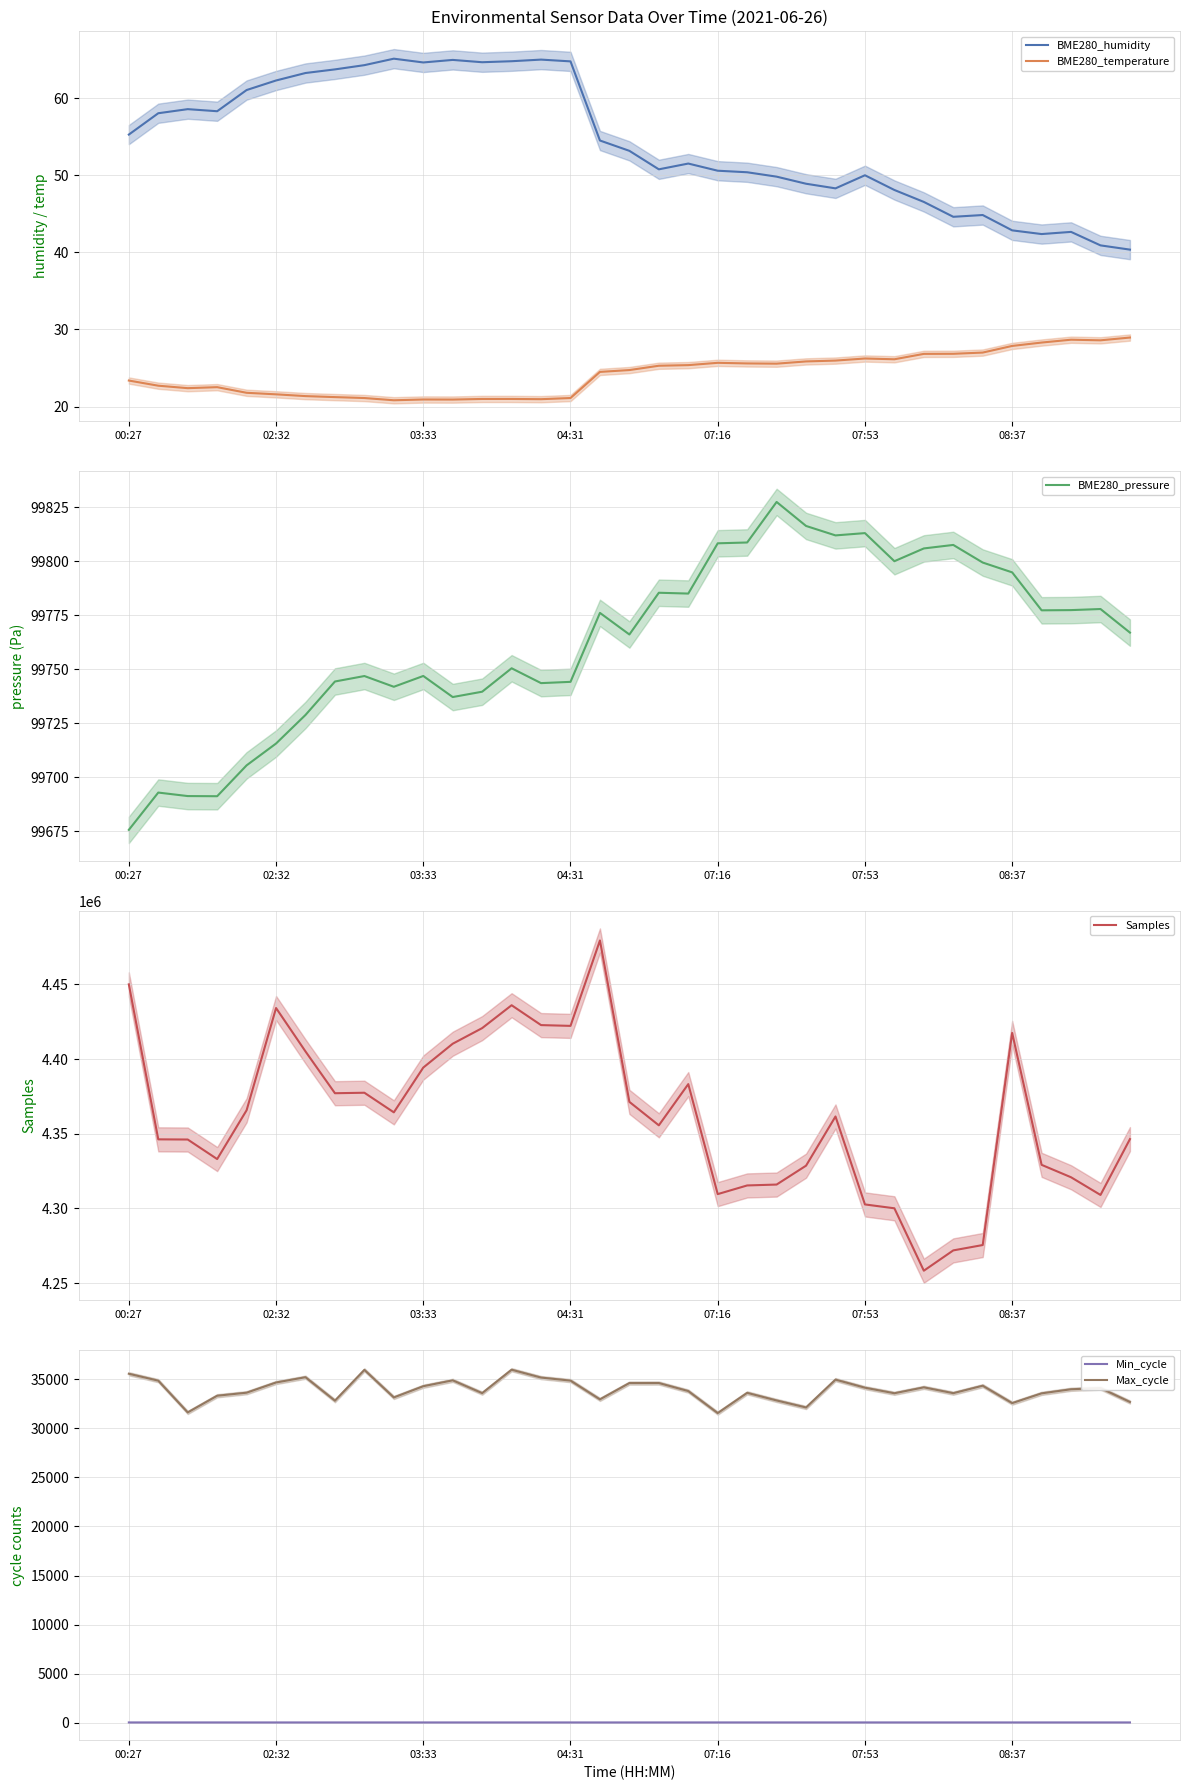

Reading right to left, list all the values displayed in this chart.

BME280_humidity: 40.4	40.9	42.7	42.4	42.9	44.9	44.6	46.5	48.1	50.0	48.3	48.9	49.8	50.4	50.6	51.5	50.8	53.2	54.5	64.8	65.0	64.8	64.7	65.0	64.7	65.1	64.3	63.8	63.3	62.3	61.1	58.3	58.6	58.1	55.3
BME280_temperature: 28.9	28.6	28.7	28.3	27.9	27.0	26.8	26.8	26.1	26.2	26.0	25.9	25.6	25.6	25.7	25.4	25.3	24.7	24.5	21.1	20.9	21.0	21.0	20.9	20.9	20.8	21.1	21.2	21.4	21.6	21.8	22.5	22.4	22.7	23.4
BME280_pressure: 99767.0	99777.9	99777.4	99777.3	99794.9	99799.4	99807.6	99805.9	99800.0	99813.0	99812.0	99816.3	99827.4	99808.7	99808.3	99785.1	99785.4	99766.1	99776.1	99744.2	99743.6	99750.5	99739.7	99737.2	99746.9	99741.9	99746.9	99744.4	99728.9	99715.7	99705.6	99691.3	99691.4	99693.0	99675.8
Samples: 4346439.0	4309042.0	4320881.0	4329202.0	4417555.0	4275502.0	4271909.0	4258311.0	4300104.0	4302689.0	4361586.0	4328650.0	4316000.0	4315404.0	4309599.0	4383264.0	4355666.0	4371378.0	4479454.0	4422257.0	4422779.0	4436082.0	4420764.0	4410309.0	4394340.0	4364356.0	4377487.0	4377159.0	4405139.0	4434212.0	4365765.0	4333069.0	4346156.0	4346272.0	4450060.0
Min_cycle: 32.0	33.0	33.0	33.0	32.0	33.0	33.0	33.0	33.0	33.0	32.0	33.0	33.0	33.0	33.0	32.0	32.0	32.0	31.0	32.0	32.0	32.0	32.0	32.0	32.0	32.0	32.0	32.0	32.0	32.0	32.0	33.0	33.0	33.0	32.0
Max_cycle: 32686.0	34103.0	33982.0	33566.0	32570.0	34344.0	33583.0	34177.0	33575.0	34141.0	34965.0	32126.0	32841.0	33617.0	31555.0	33799.0	34617.0	34615.0	32952.0	34863.0	35172.0	35974.0	33586.0	34892.0	34292.0	33149.0	35957.0	32819.0	35210.0	34672.0	33632.0	33323.0	31622.0	34858.0	35563.0